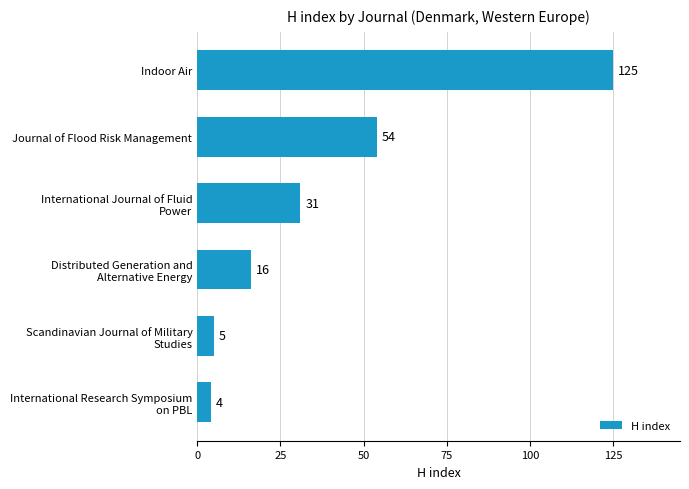

Is it true that the value at Journal of Flood Risk Management is 54?

True